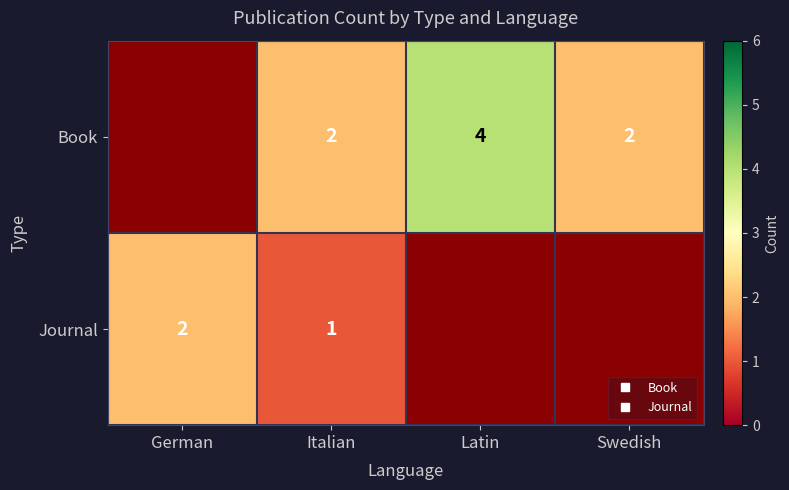

Between German and Italian, which is larger?

Italian